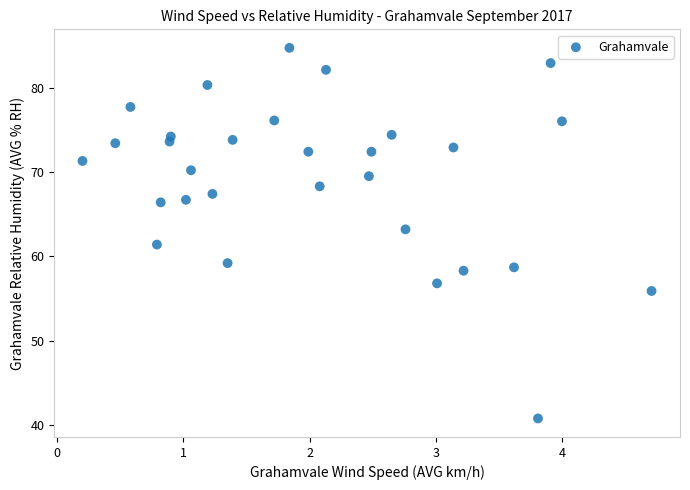

What Y value in the scatter plot is closest to 62?

61.4